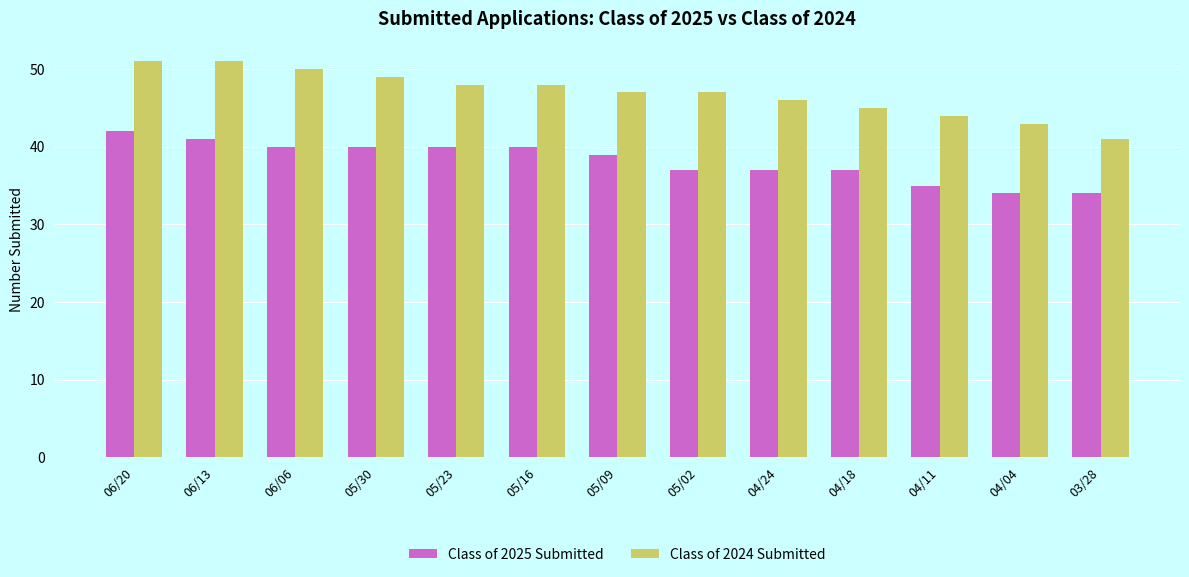

Count the Class of 2025 Submitted values in the range 37 to 40.

8